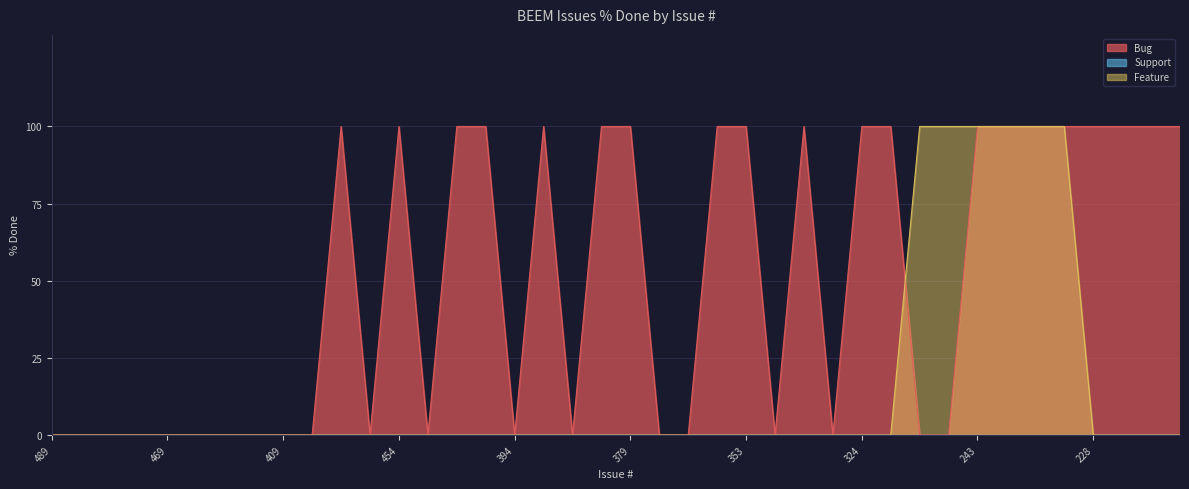

What is the difference between the maximum and minimum values in the Feature series?

100